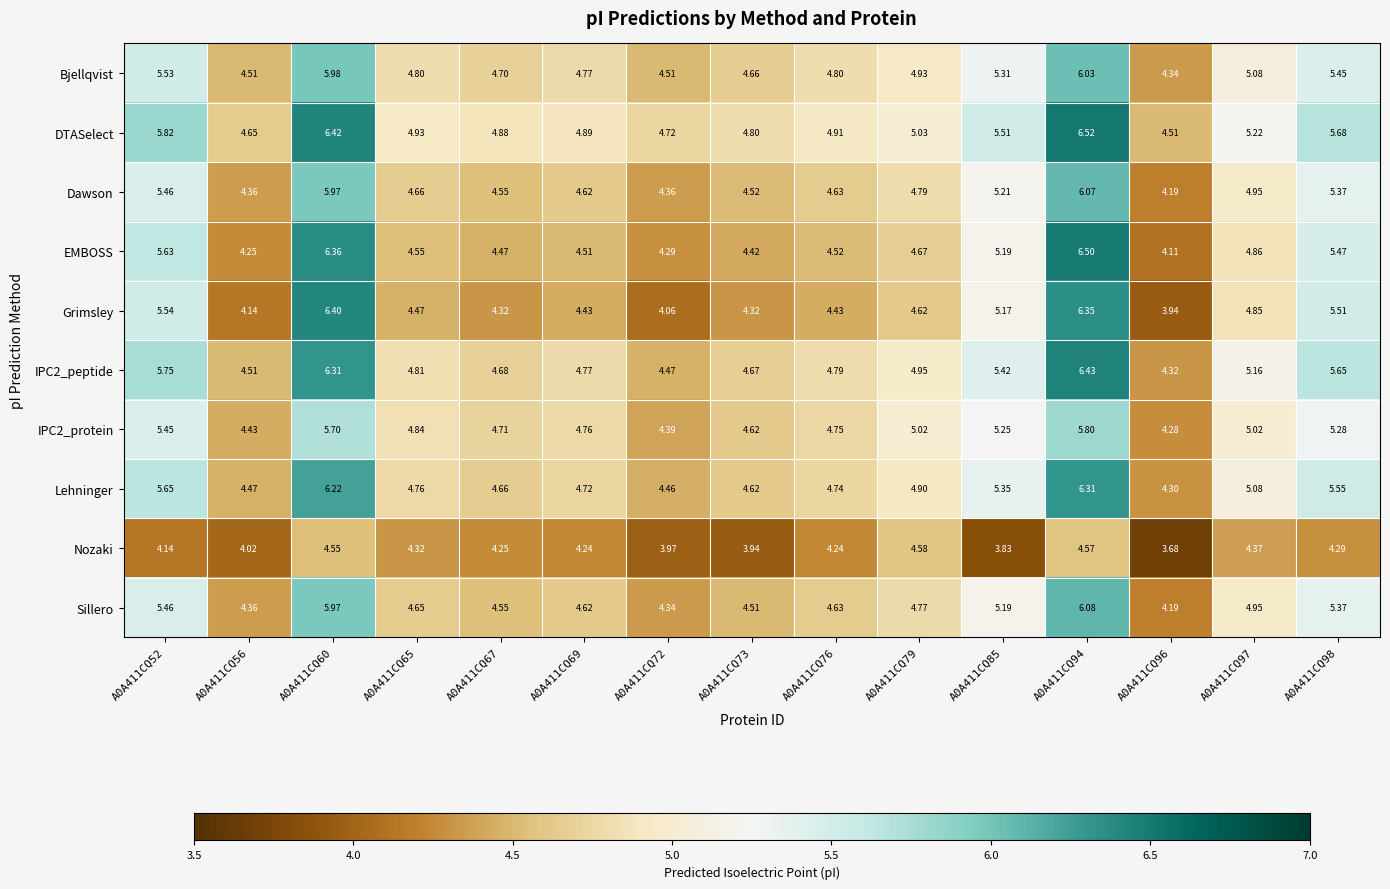

At which category is the sum across all series the highest?

A0A411CQ94